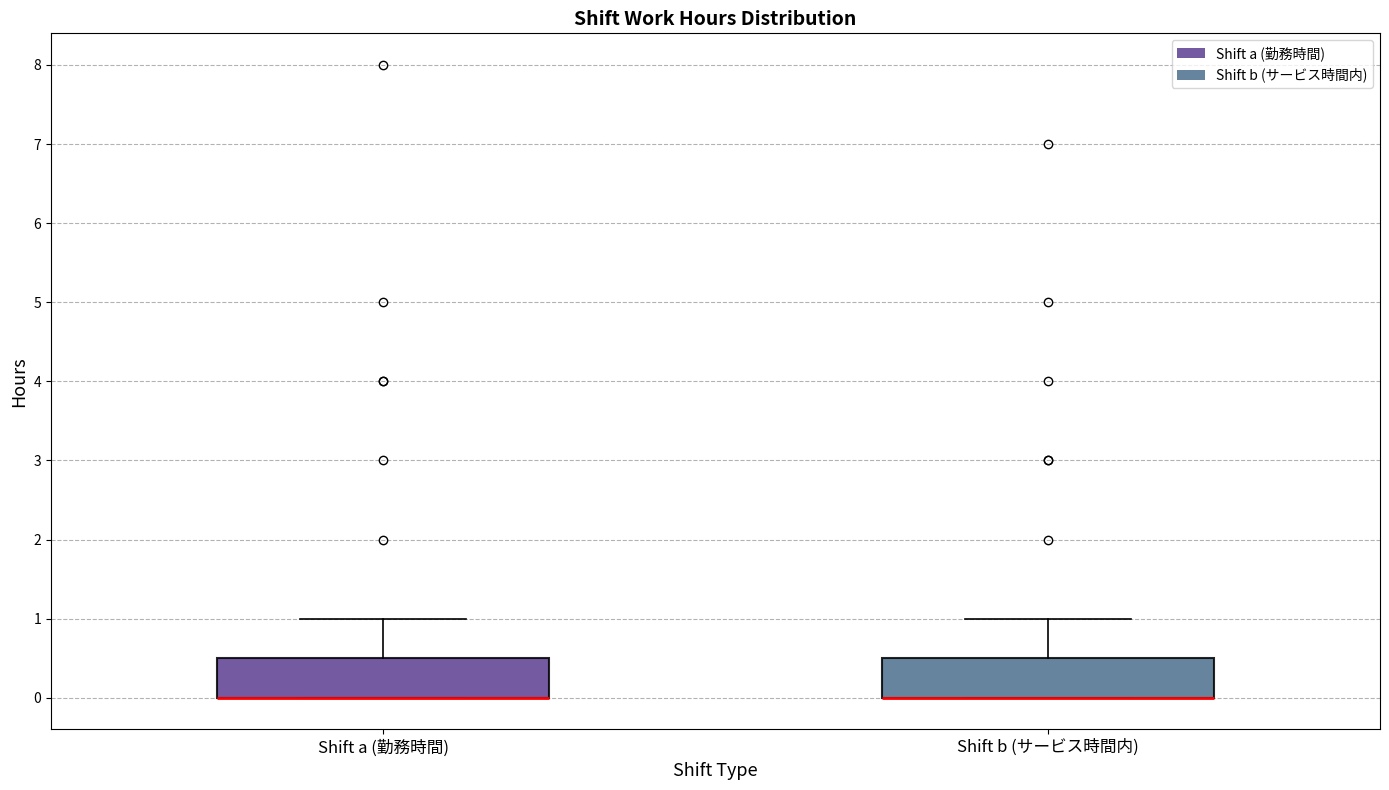

Reading left to right, read every box against the y-axis: the position of its median line, the range the box covers, and the ends of its whiskers. The values are not printed on the chart, so give them approximately, as read against the axis.

Shift a (勤務時間): median 0.0 (drawn on the box's lower edge), box 0.0 to 0.5, whiskers 0.0 to 1.0
Shift b (サービス時間内): median 0.0 (drawn on the box's lower edge), box 0.0 to 0.5, whiskers 0.0 to 1.0